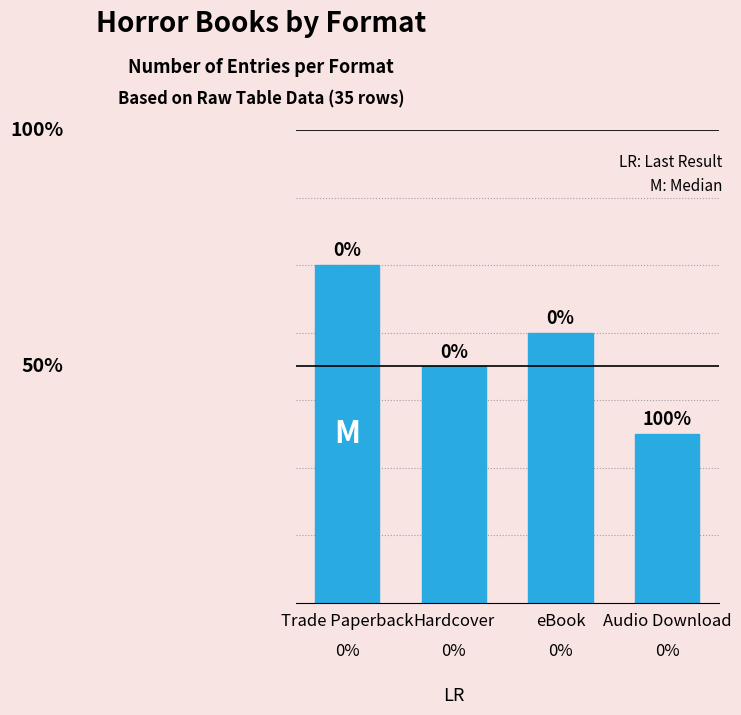

At which category does the chart reach its peak across all series?

Trade Paperback